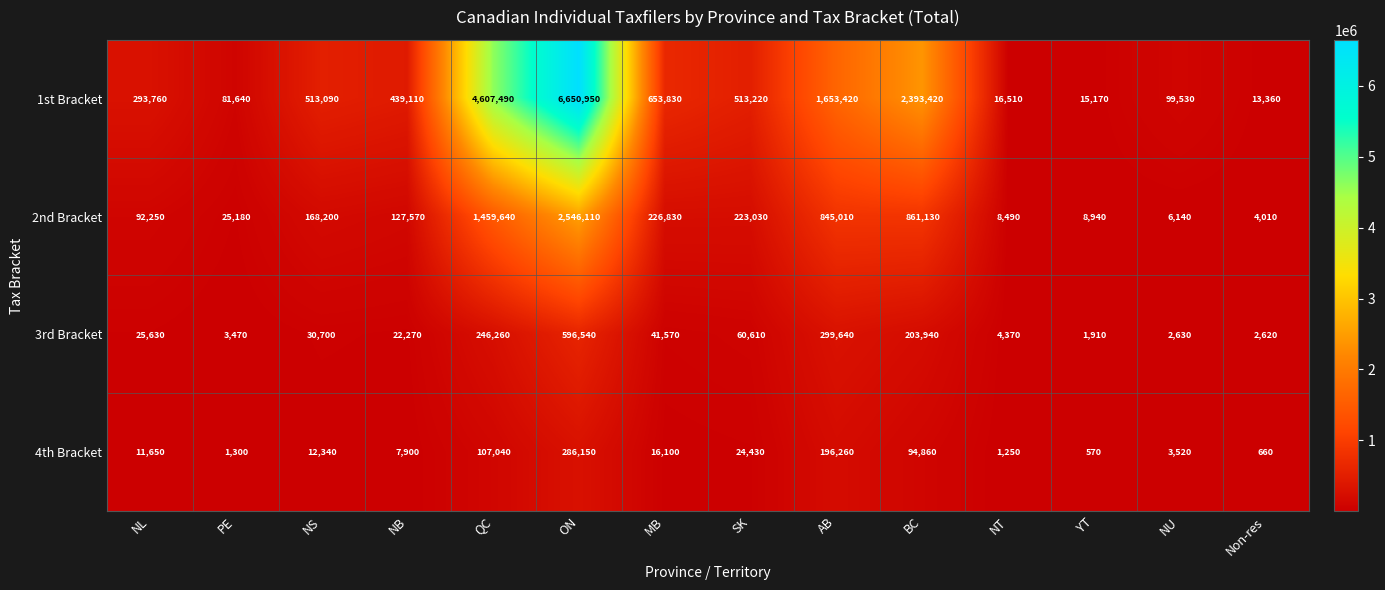

At which label is 1st Bracket closest to 3332155?

BC